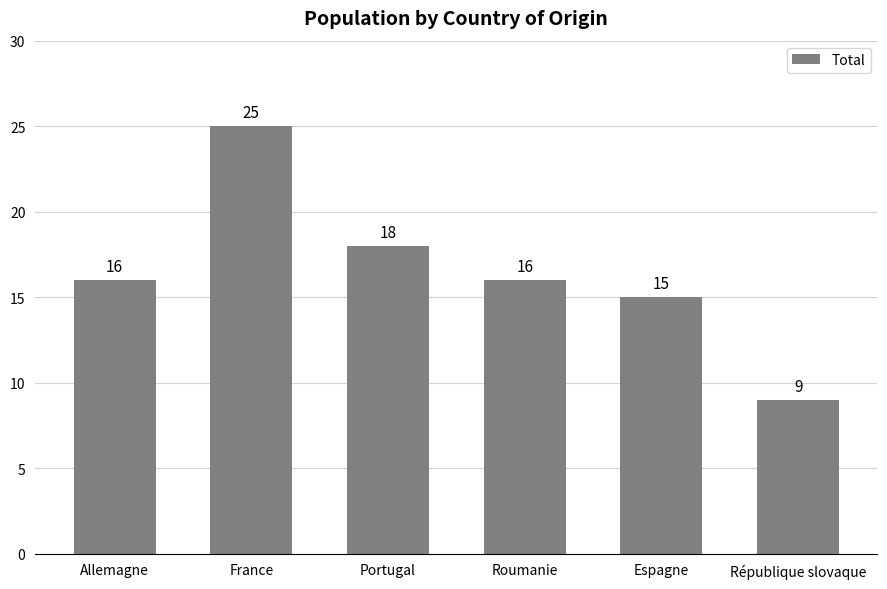

What is the sum of the values at Roumanie and Espagne?

31